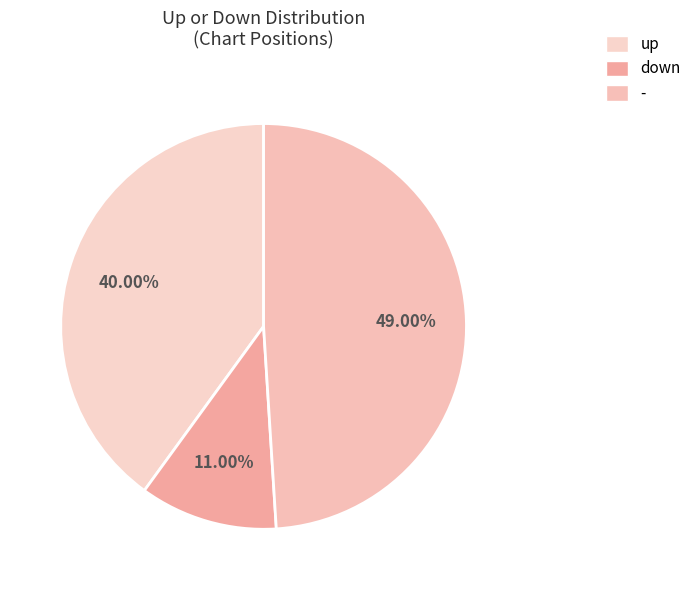

What is the ratio of the value at down to the value at up?

0.3